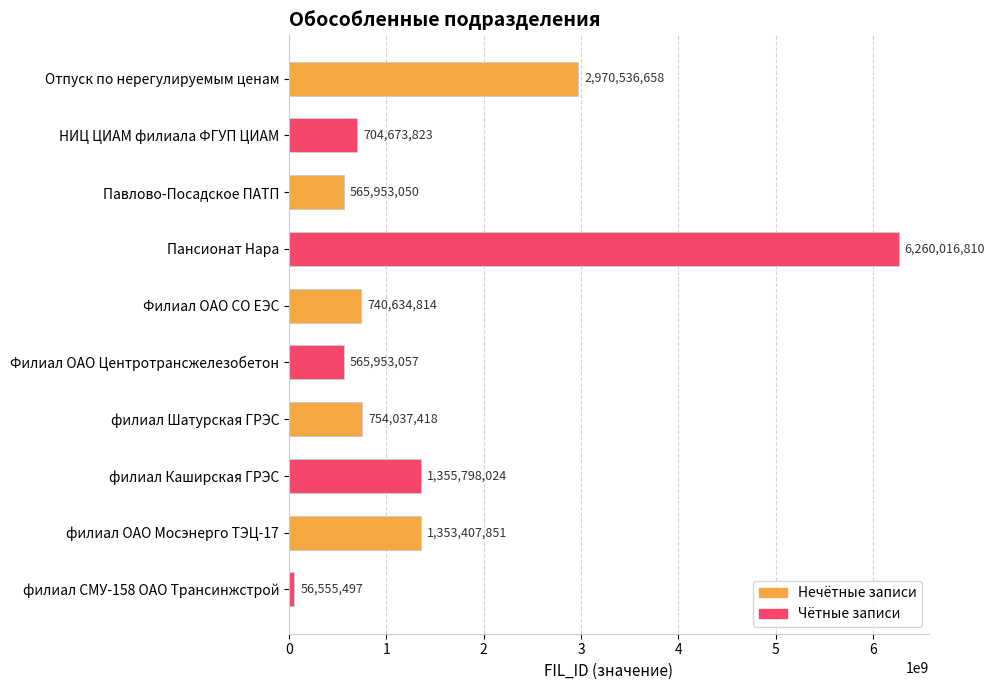

Which category has the highest value across all series?

Пансионат Нара